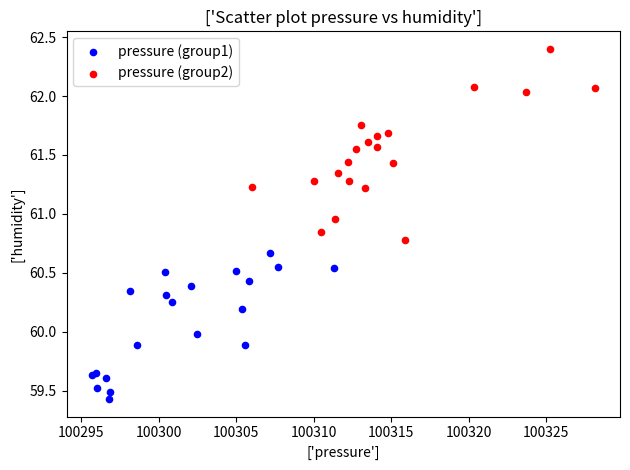

Which series reaches the maximum Y coordinate?

pressure (group2)